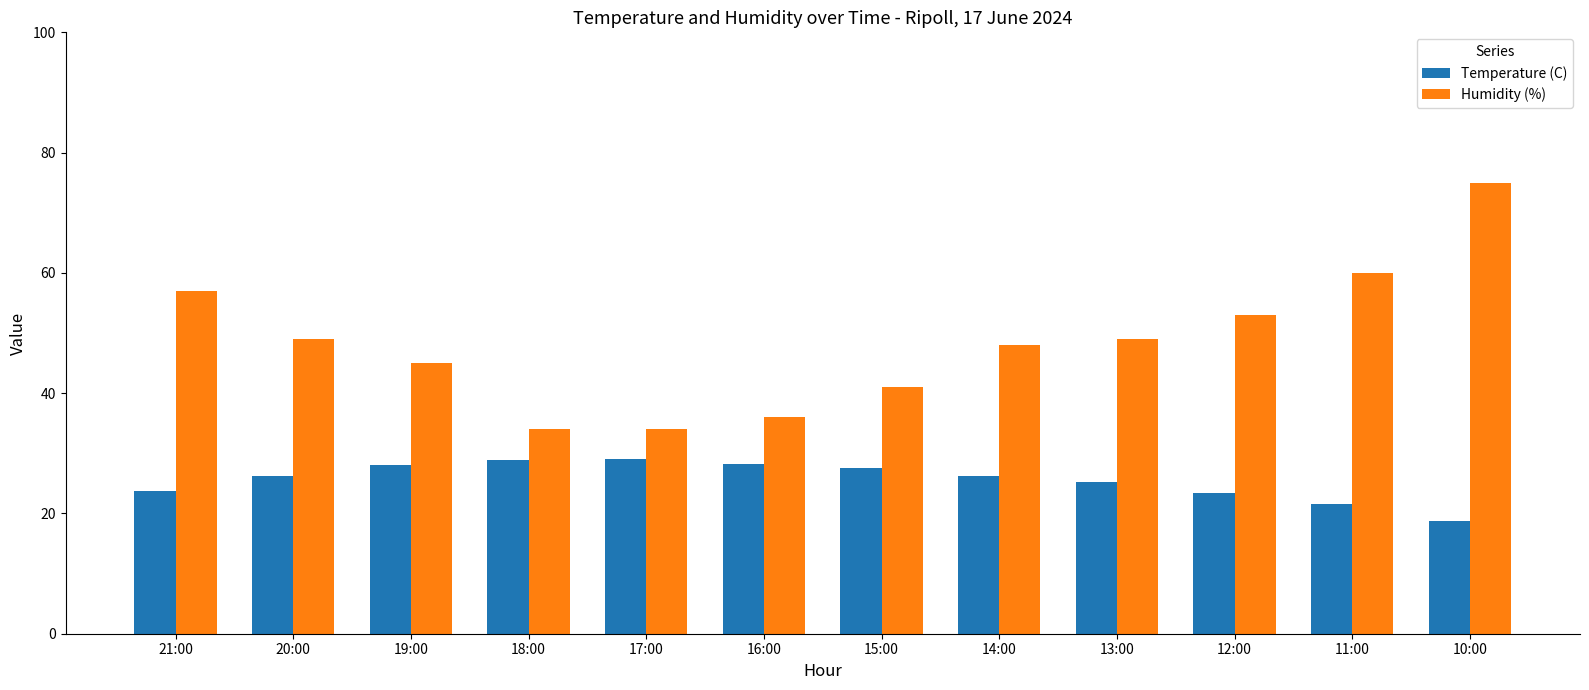

What is the value of the Humidity (%) bar at the 8th from the left?

48.0